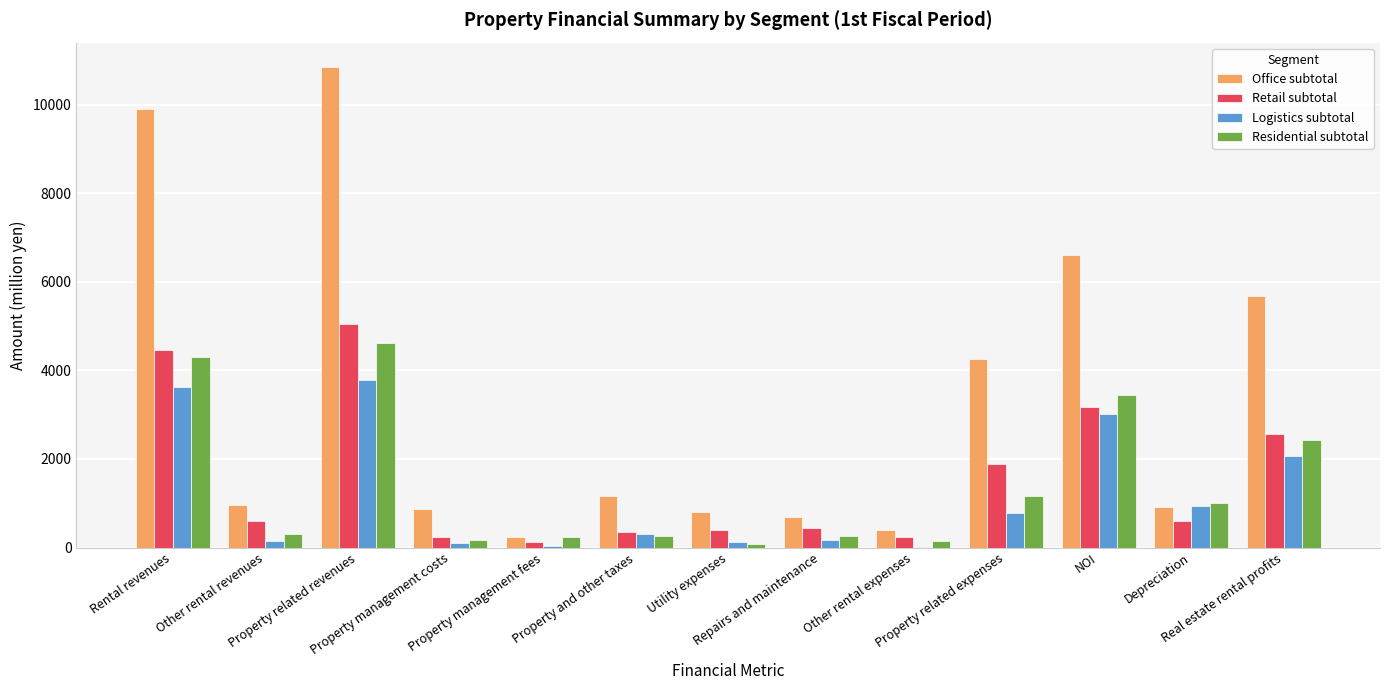

How many groups of bars are there?

13